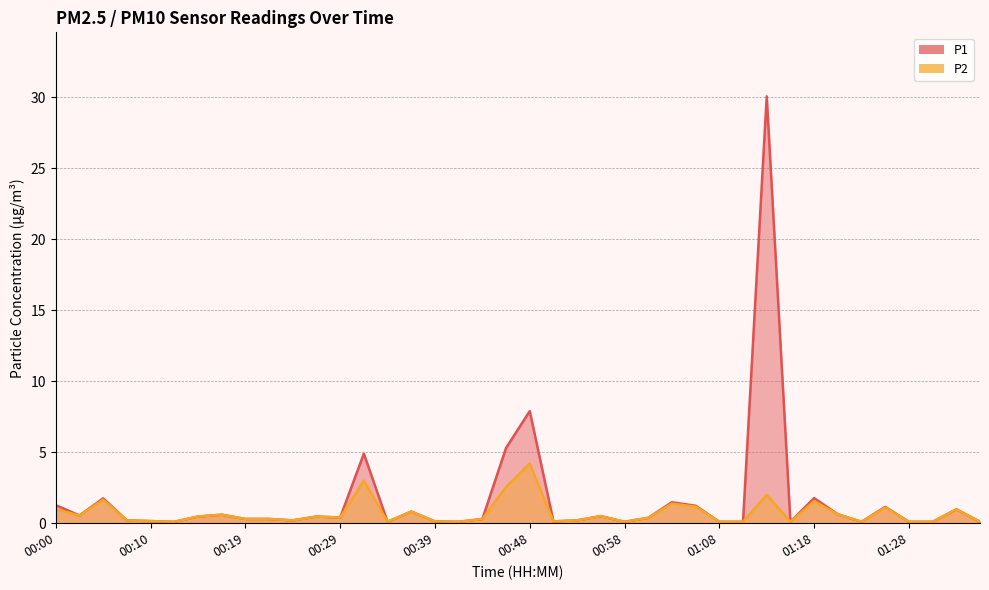

Where is P1 nearest to the value 15?

00:48